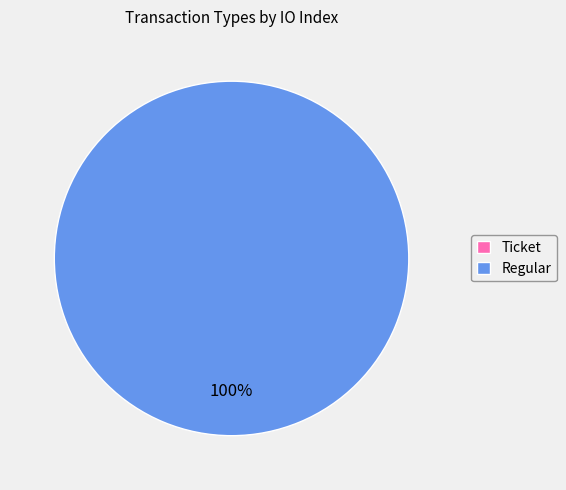

Rank the categories by value from lowest to highest.

Ticket, Regular